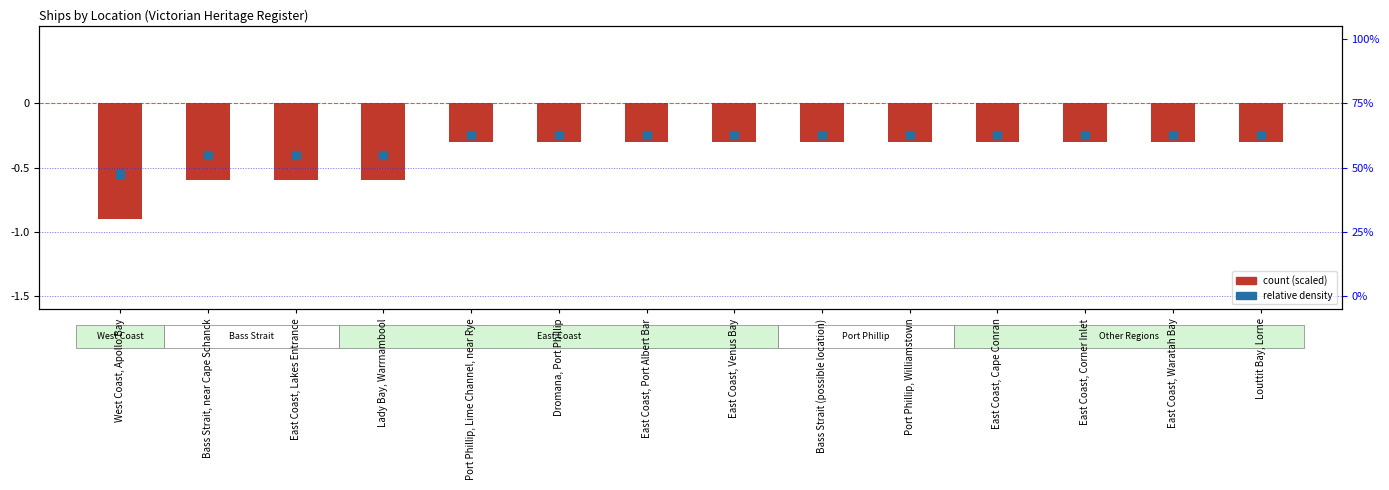

Which series has the largest total across all categories?

relative density